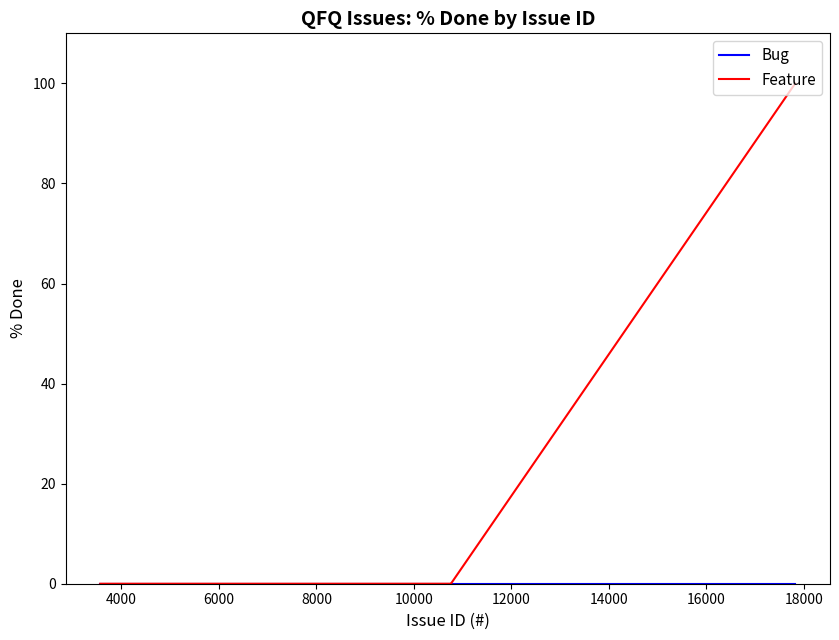

How many lines are shown in the chart?

2